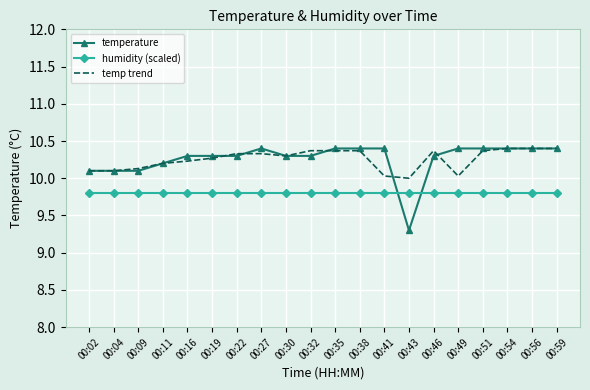

How many times do temperature and humidity (scaled) cross each other?

2